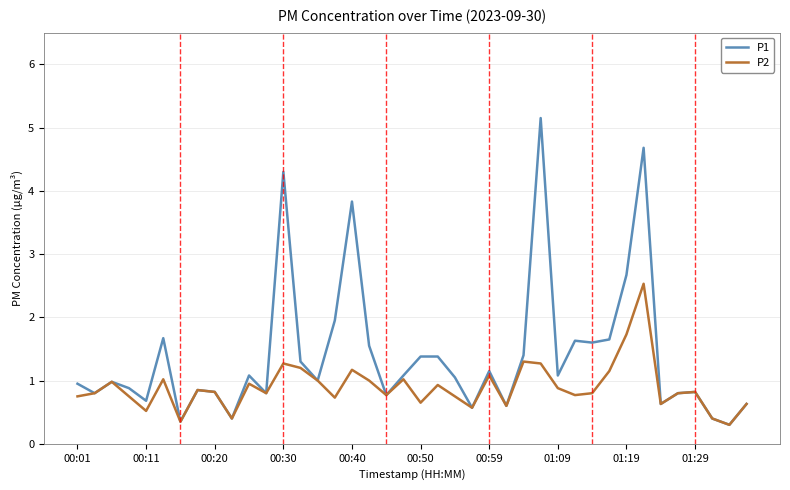

What is the smallest value displayed?

0.3